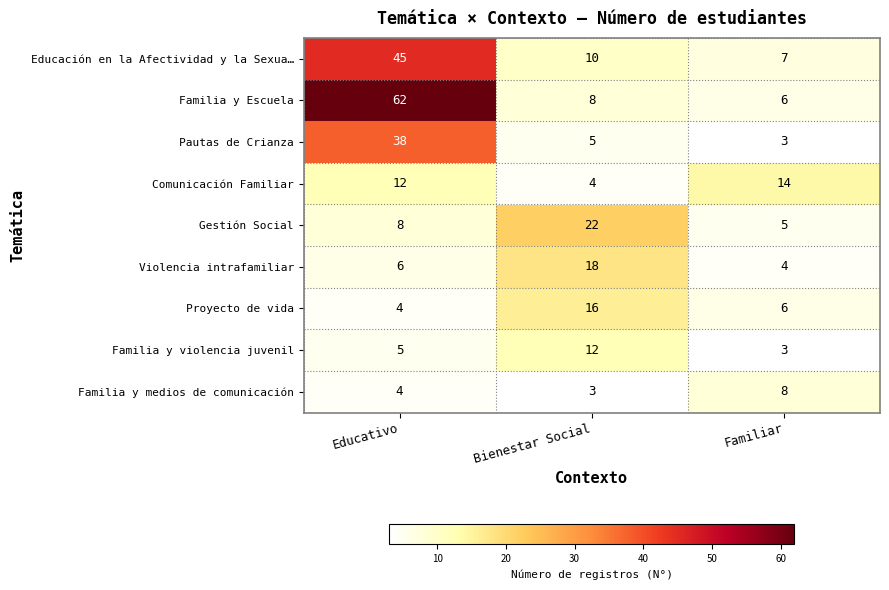

Reading left to right, list all the values displayed in this chart.

Educación en la Afectividad y la Sexua…: Educativo=45	Bienestar Social=10	Familiar=7
Familia y Escuela: Educativo=62	Bienestar Social=8	Familiar=6
Pautas de Crianza: Educativo=38	Bienestar Social=5	Familiar=3
Comunicación Familiar: Educativo=12	Bienestar Social=4	Familiar=14
Gestión Social: Educativo=8	Bienestar Social=22	Familiar=5
Violencia intrafamiliar: Educativo=6	Bienestar Social=18	Familiar=4
Proyecto de vida: Educativo=4	Bienestar Social=16	Familiar=6
Familia y violencia juvenil: Educativo=5	Bienestar Social=12	Familiar=3
Familia y medios de comunicación: Educativo=4	Bienestar Social=3	Familiar=8